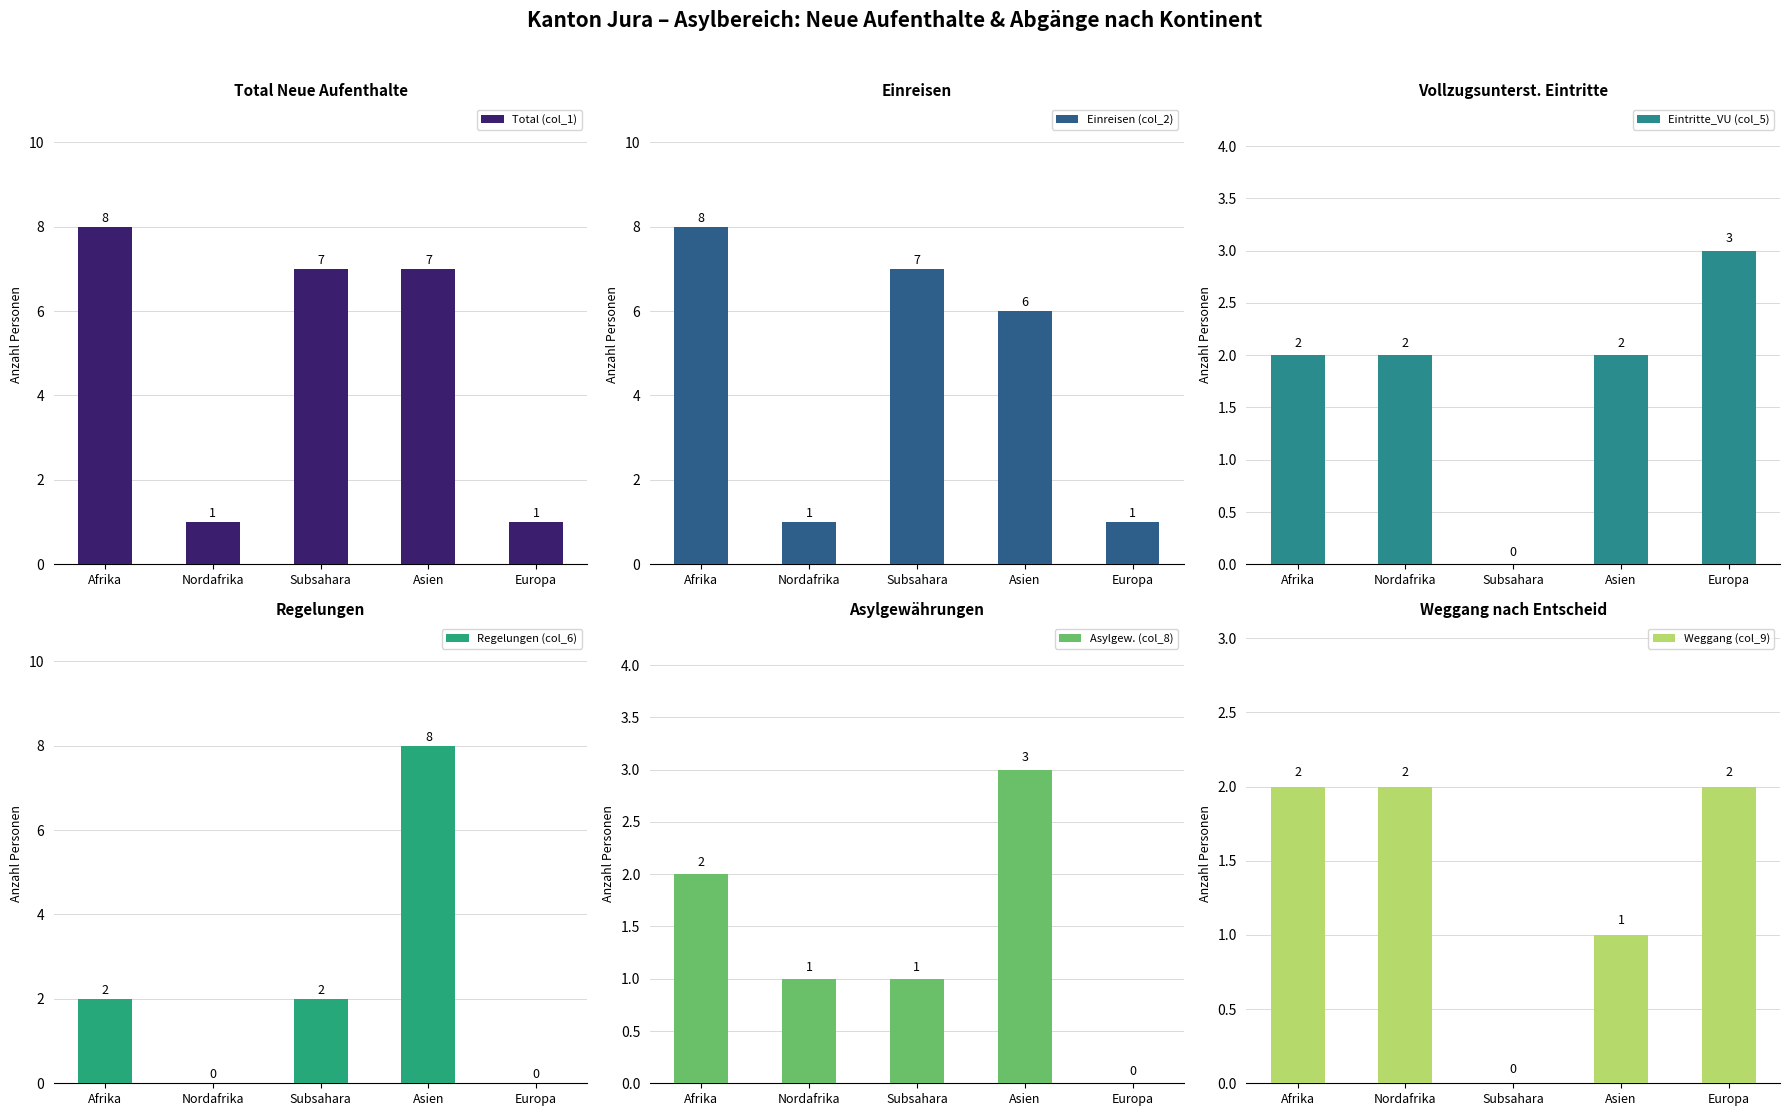

What are all the series names shown in the legend?

Total (col_1), Einreisen (col_2), Eintritte_VU (col_5), Regelungen (col_6), Asylgew. (col_8), Weggang (col_9)